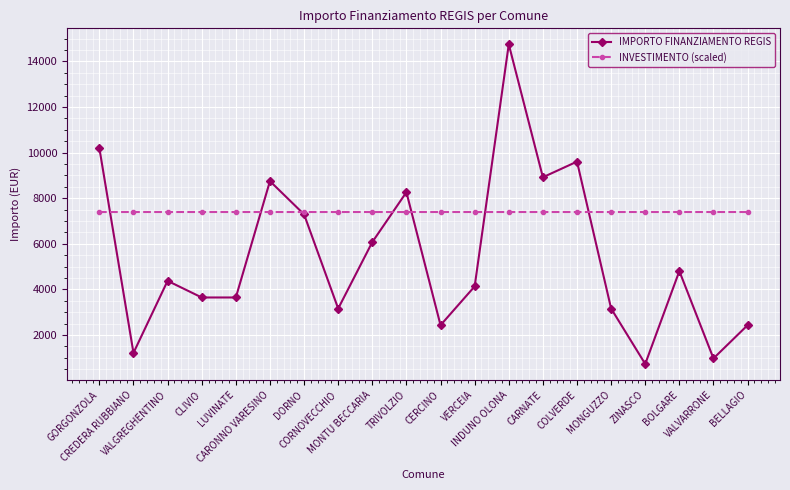

Rank the series by their average value, from lowest to highest.

IMPORTO FINANZIAMENTO REGIS, INVESTIMENTO (scaled)